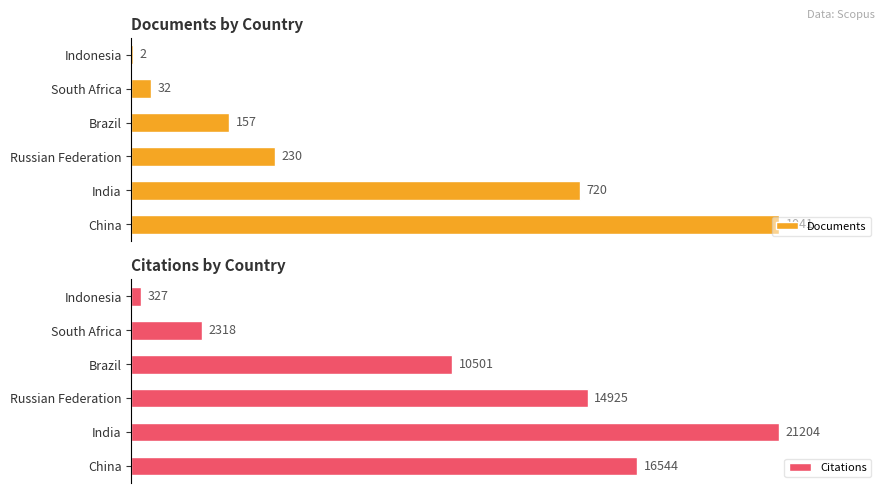

Which category has the lowest value in the Citations series?

Indonesia